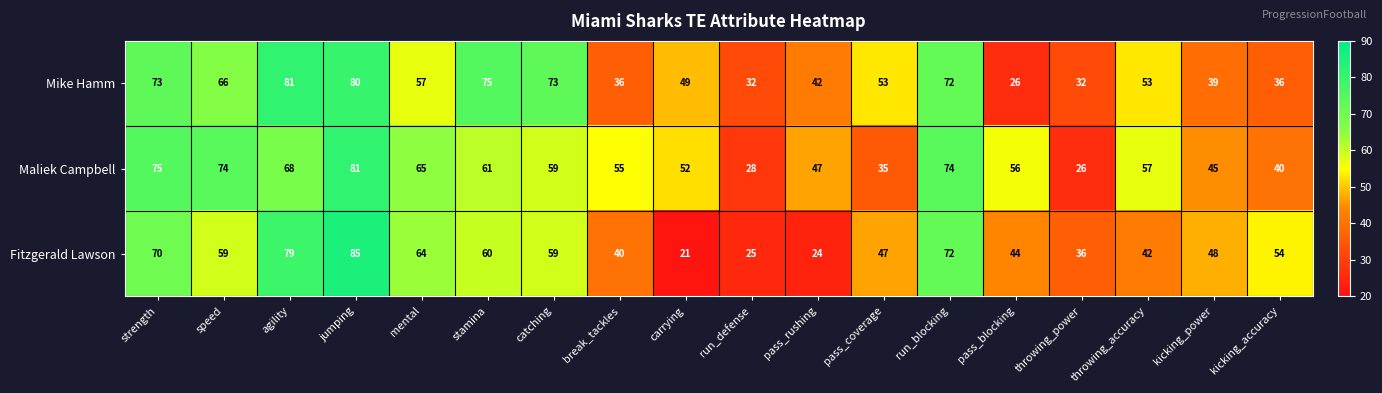

At which category is the sum across all series the highest?

jumping